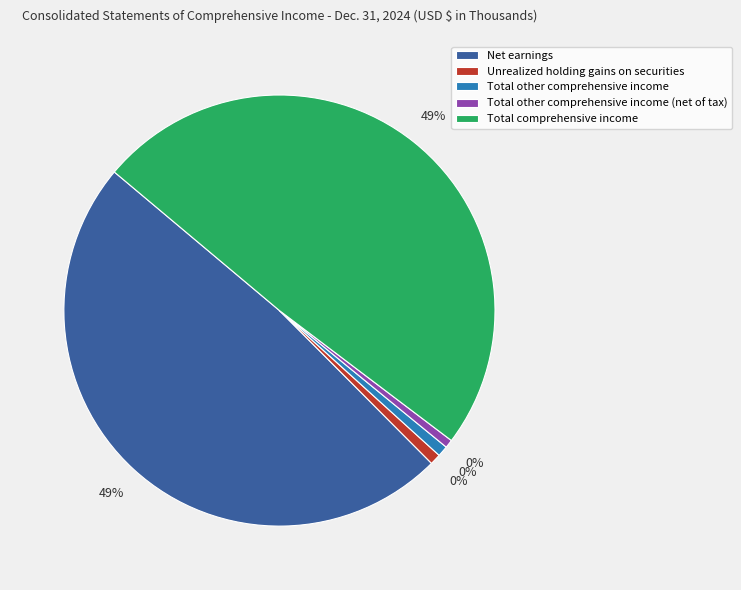

What percentage is the Net earnings slice, to the nearest percent?

49%